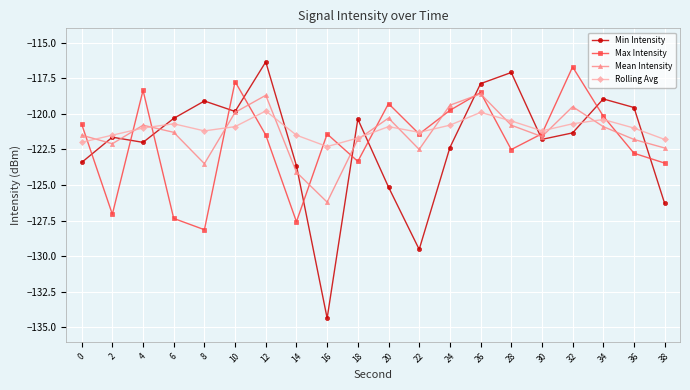

How many intersections are there between Min Intensity and Max Intensity?

12